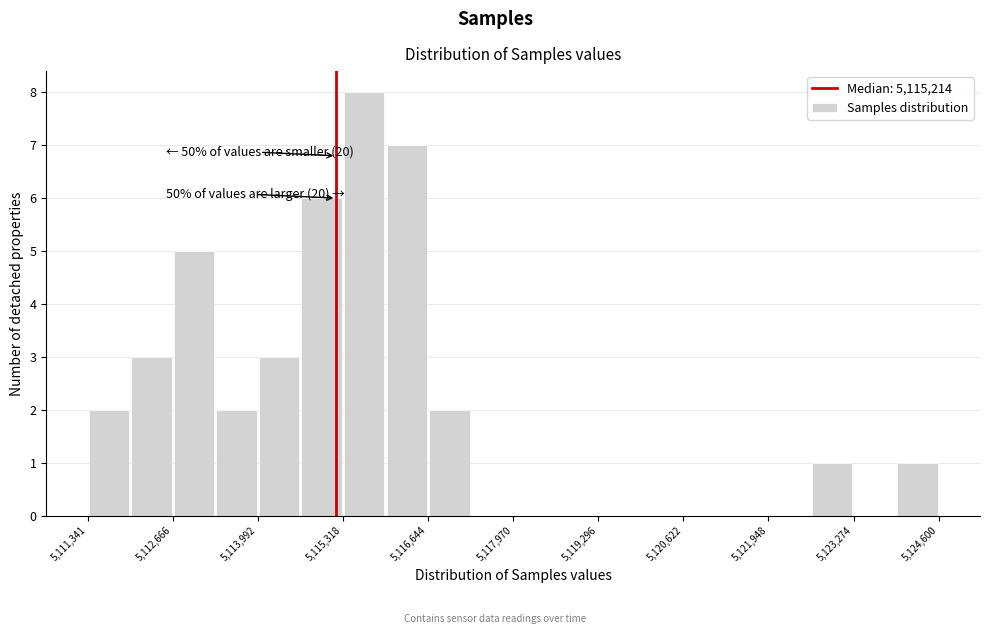

Read against the x-axis, roughly where is the centre of the tallest bar?

5115600